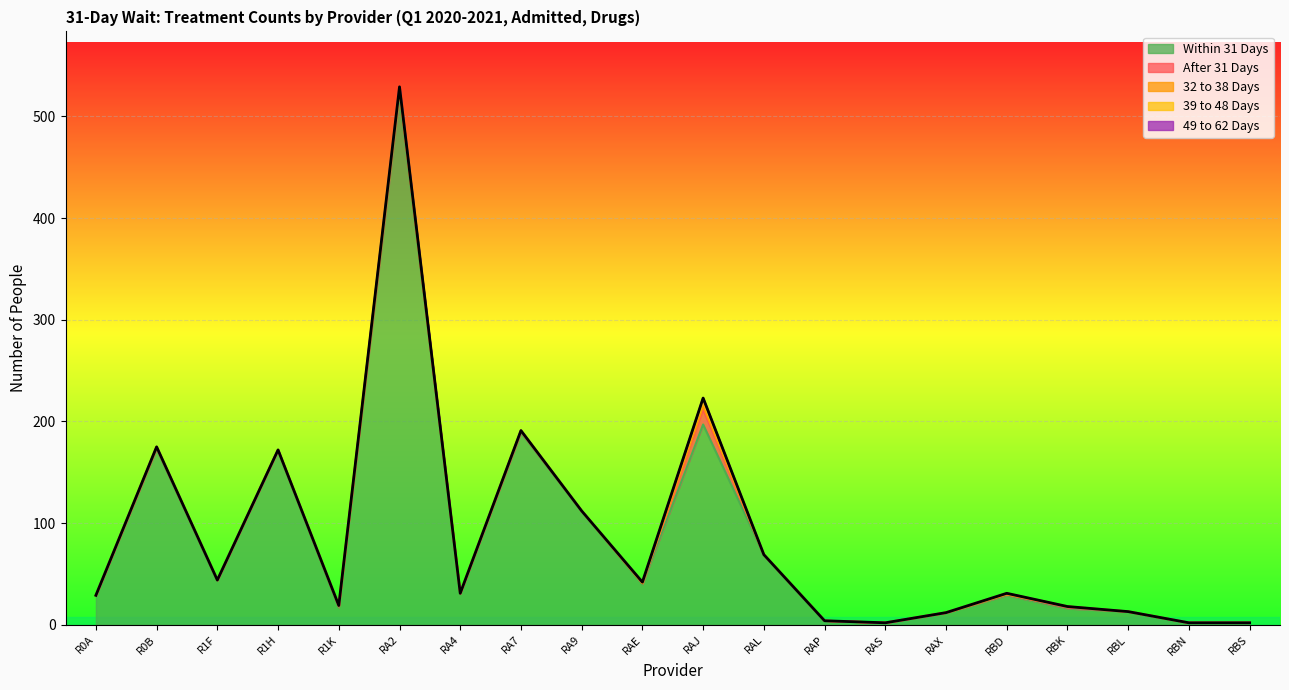

Rank the categories by 49 to 62 Days value from lowest to highest.

R0A, R0B, R1F, R1H, R1K, RA4, RA7, RA9, RAE, RAL, RAP, RAS, RAX, RBD, RBK, RBL, RBN, RBS, RA2, RAJ